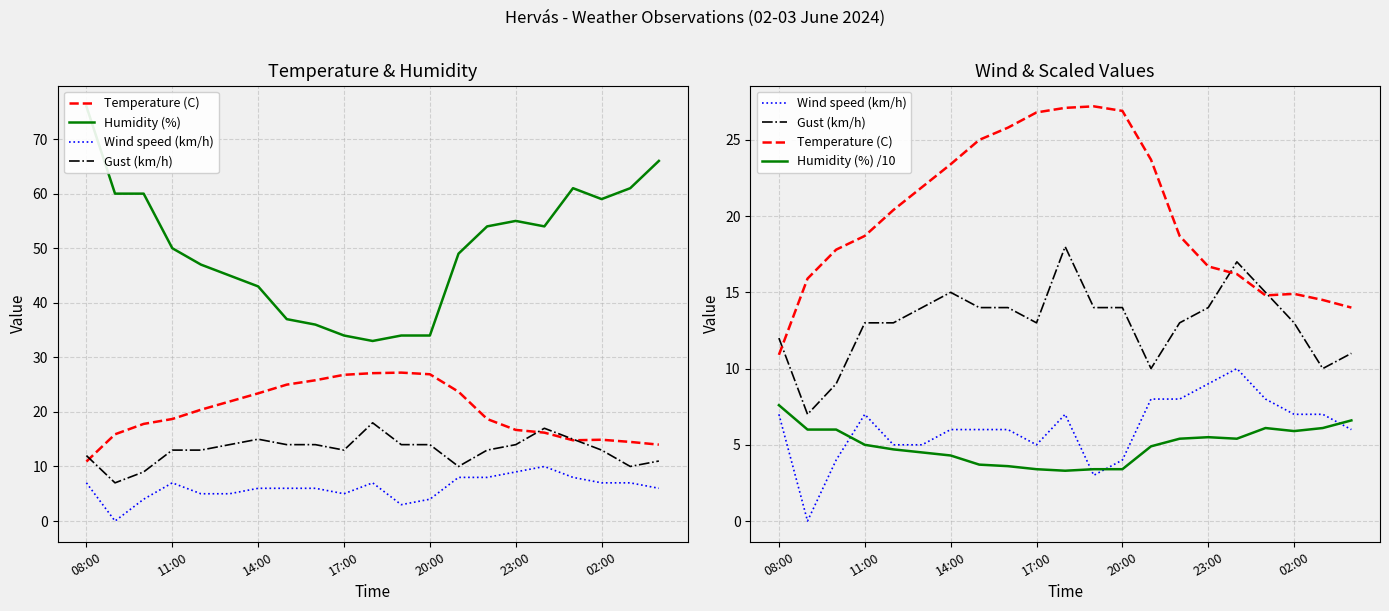

Reading left to right, what are all the values shown in this chart?

Temperature (C): 10.9	15.9	17.8	18.7	20.4	21.9	23.4	25.0	25.8	26.8	27.1	27.2	26.9	23.7	18.7	16.7	16.2	14.8	14.9	14.5	14.0
Humidity (%): 76.0	60.0	60.0	50.0	47.0	45.0	43.0	37.0	36.0	34.0	33.0	34.0	34.0	49.0	54.0	55.0	54.0	61.0	59.0	61.0	66.0
Wind speed (km/h): 7.0	0.0	4.0	7.0	5.0	5.0	6.0	6.0	6.0	5.0	7.0	3.0	4.0	8.0	8.0	9.0	10.0	8.0	7.0	7.0	6.0
Gust (km/h): 12.0	7.0	9.0	13.0	13.0	14.0	15.0	14.0	14.0	13.0	18.0	14.0	14.0	10.0	13.0	14.0	17.0	15.0	13.0	10.0	11.0
Humidity (%) /10: 7.6	6.0	6.0	5.0	4.7	4.5	4.3	3.7	3.6	3.4	3.3	3.4	3.4	4.9	5.4	5.5	5.4	6.1	5.9	6.1	6.6